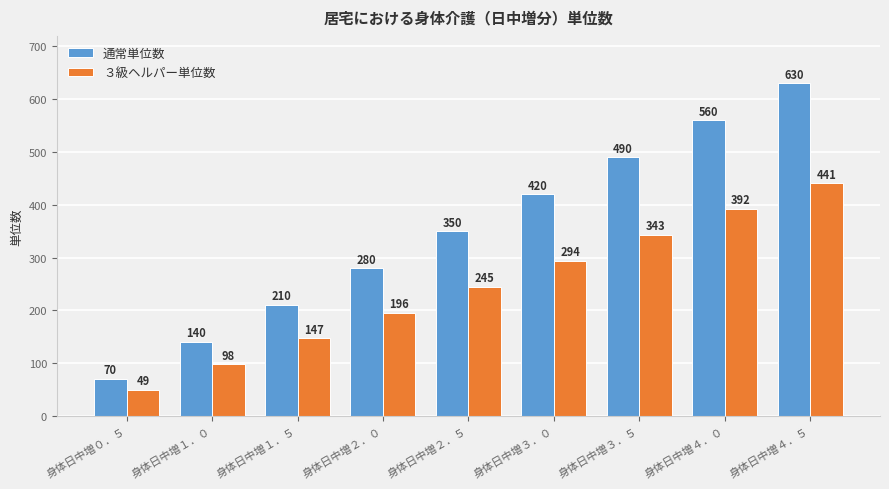

Which series changed the most between 身体日中増２．０ and 身体日中増３．０?

通常単位数